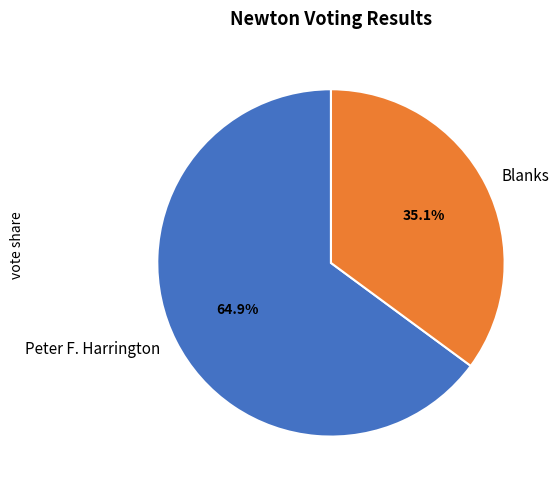

How many segments does this pie chart have?

2